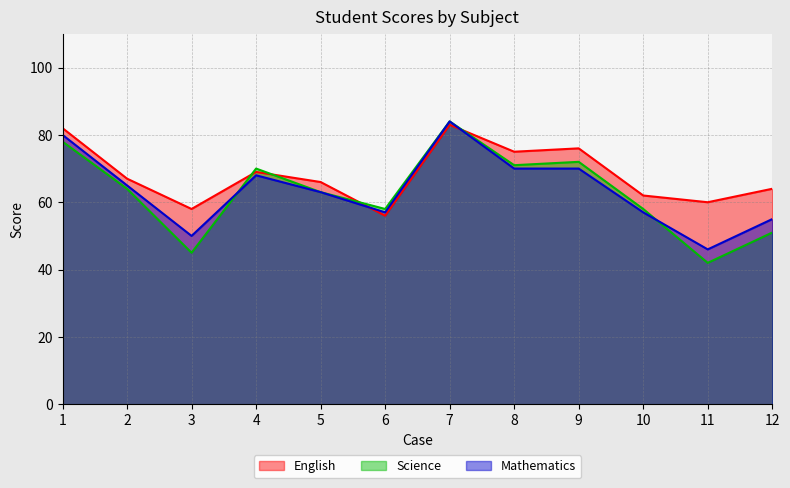

At 9, list the series in order from largest to smallest.

English, Science, Mathematics